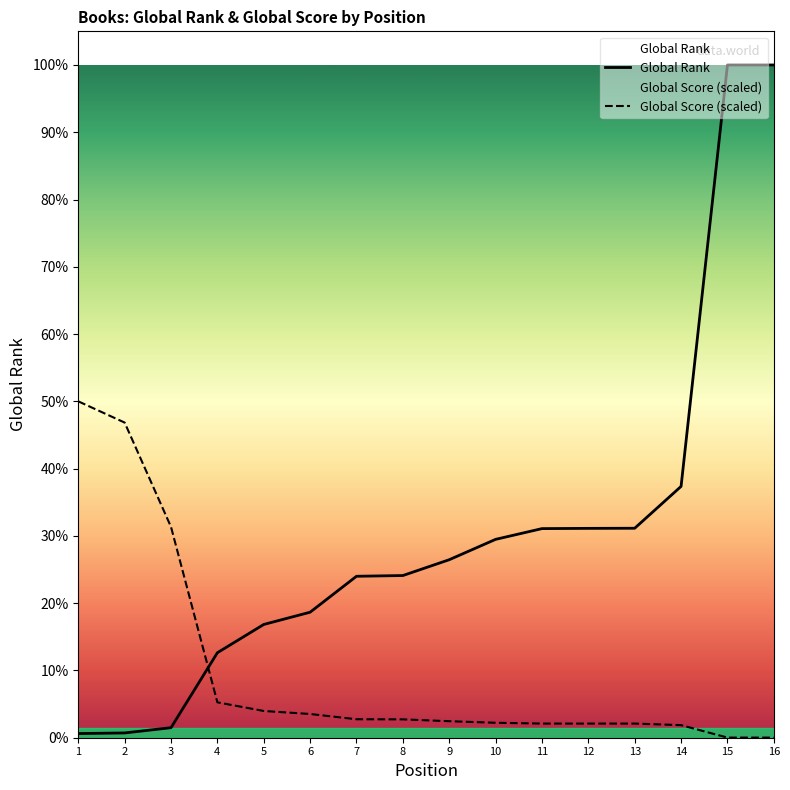

The value of Global Rank at 6 is 3391.9. True or false?

False